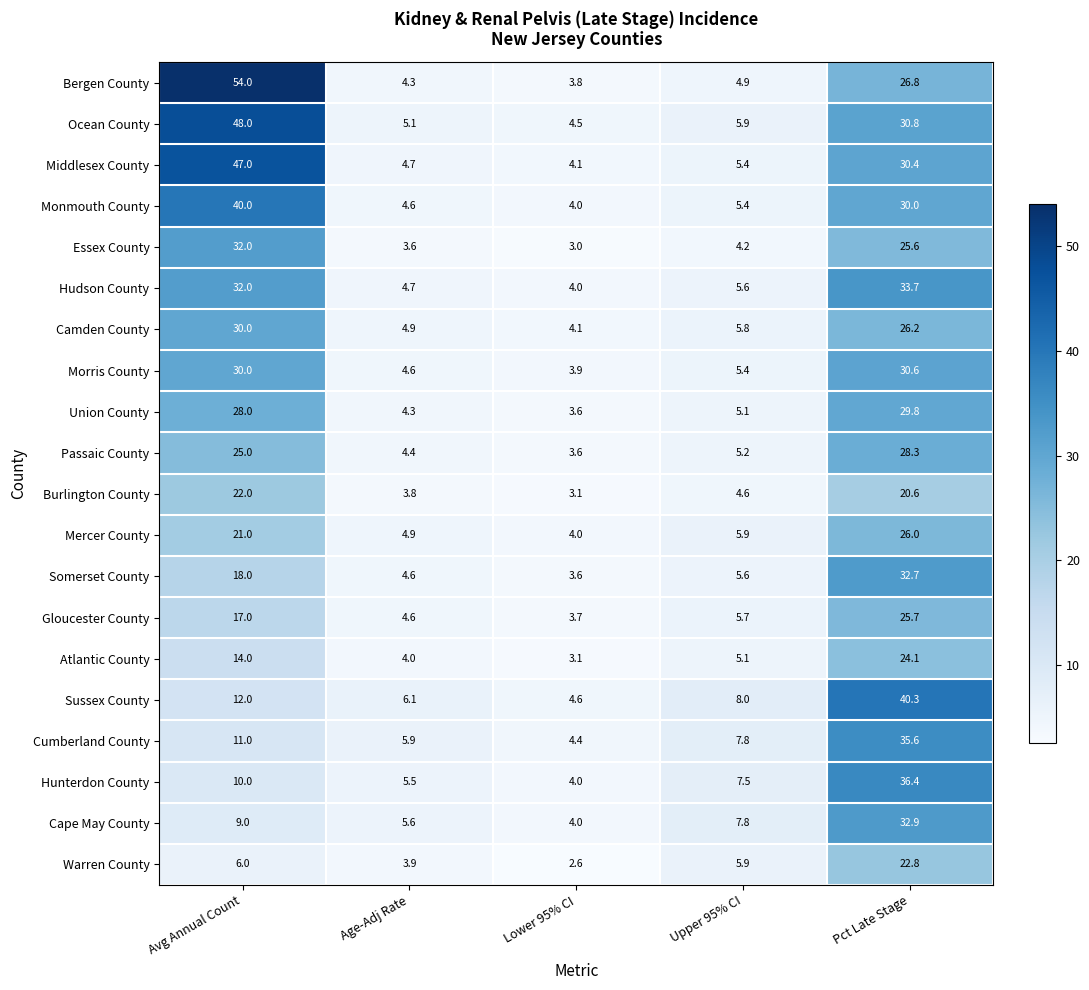

True or false: Burlington County has a value of 39.2 at Avg Annual Count.

False